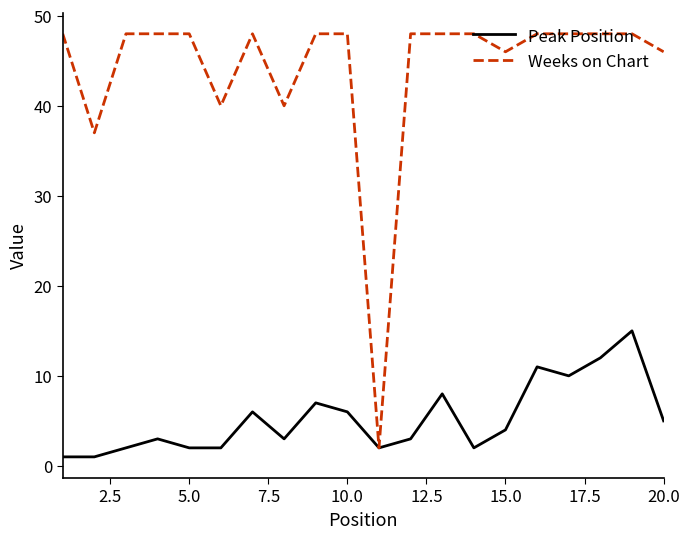

What is the maximum value for Weeks on Chart?

48